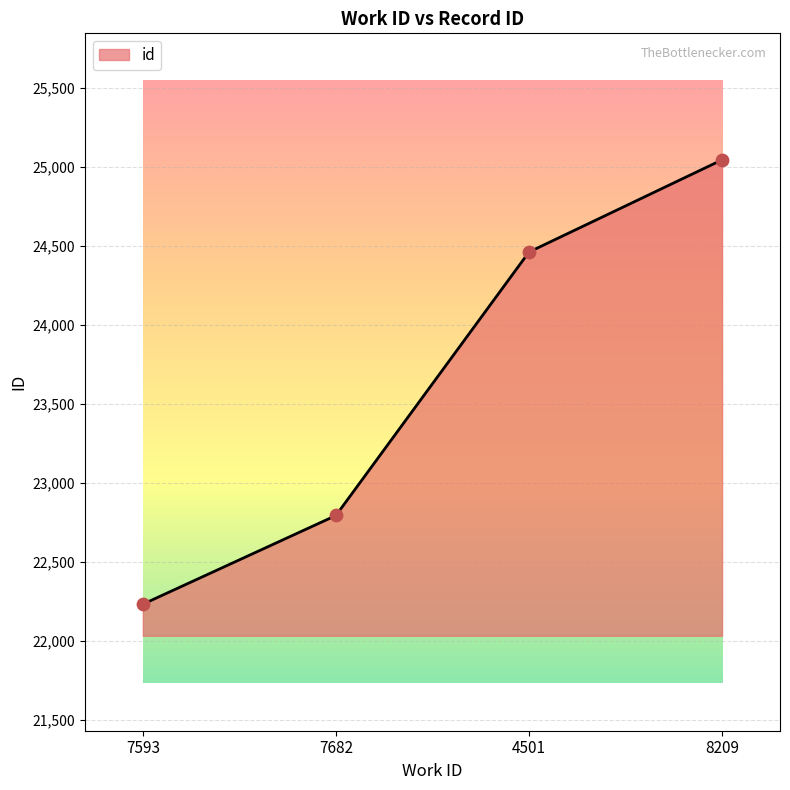

Between 8209 and 7593, which is larger?

8209